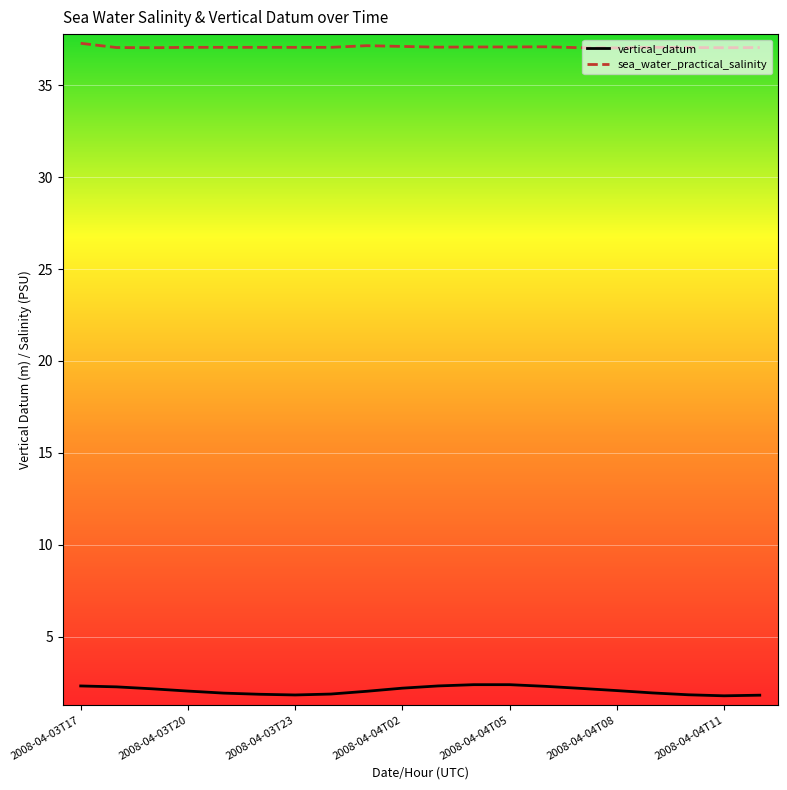

What is the smallest value displayed?

1.8